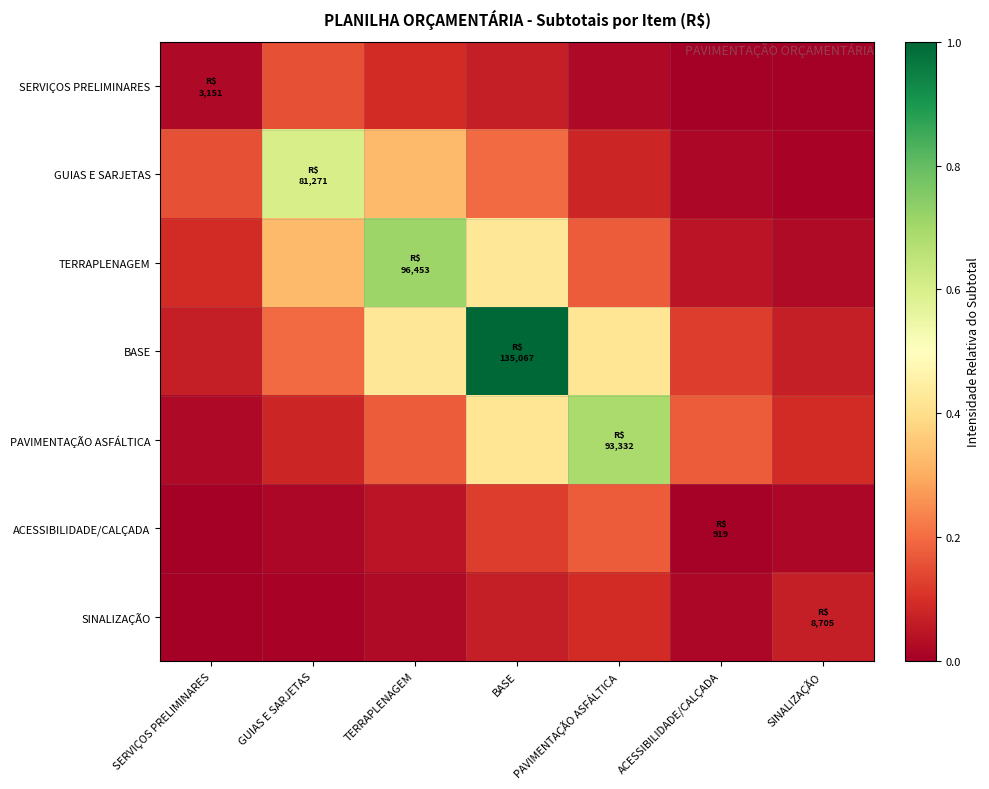

Which has a higher value, BASE or GUIAS E SARJETAS?

GUIAS E SARJETAS